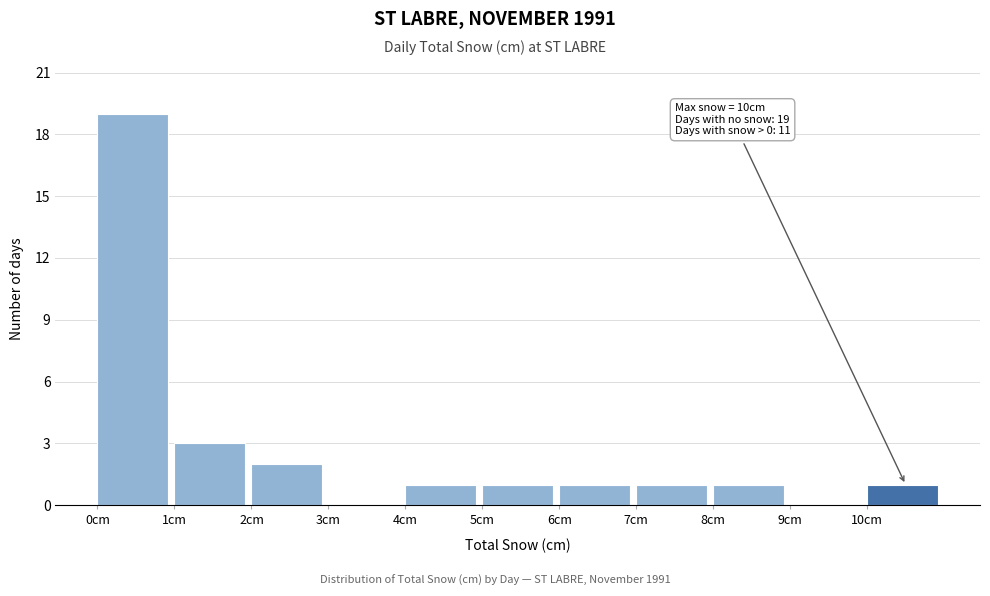

Over which range of the x-axis is the bar tallest?

0 to 1